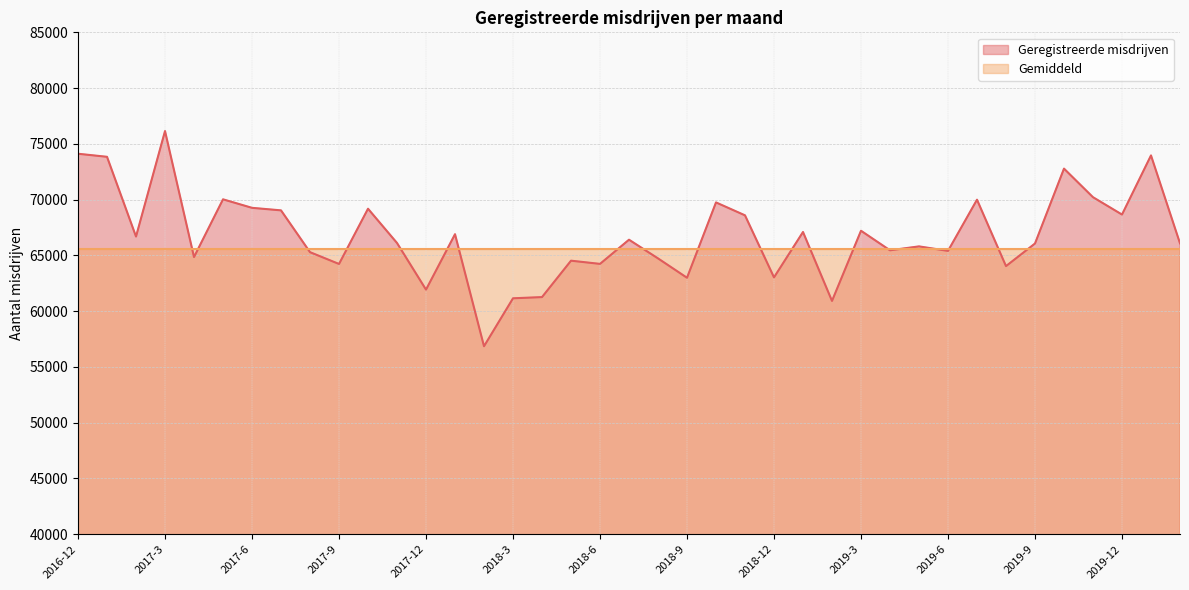

What is the approximate value at 2018-12?

63029